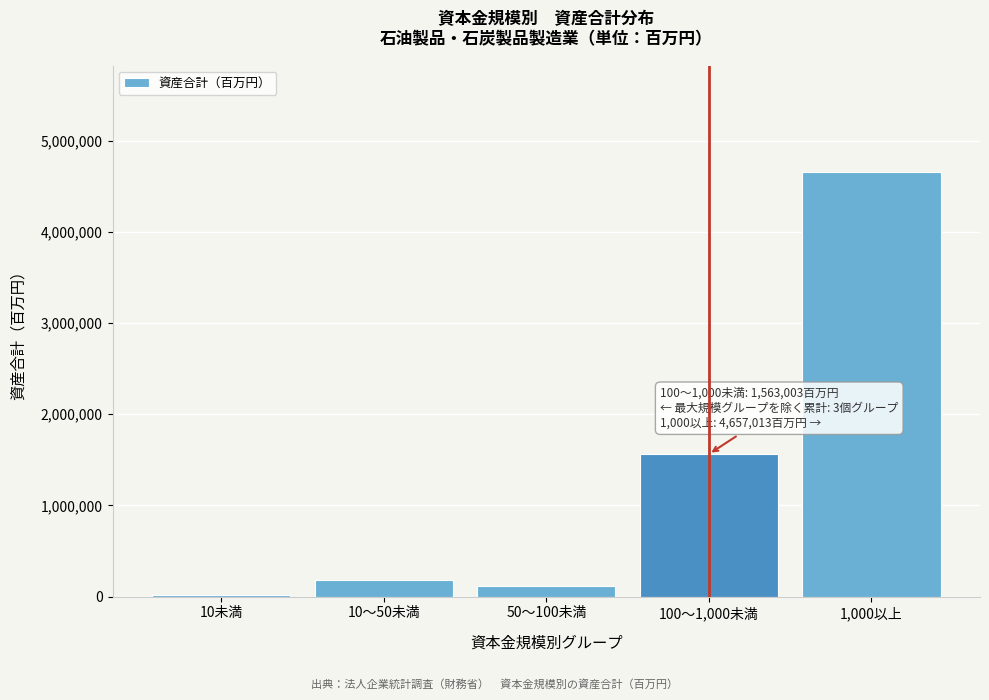

Reading right to left, transcribe all the data shown in this chart.

4657013	1563003	120149	181988	20639